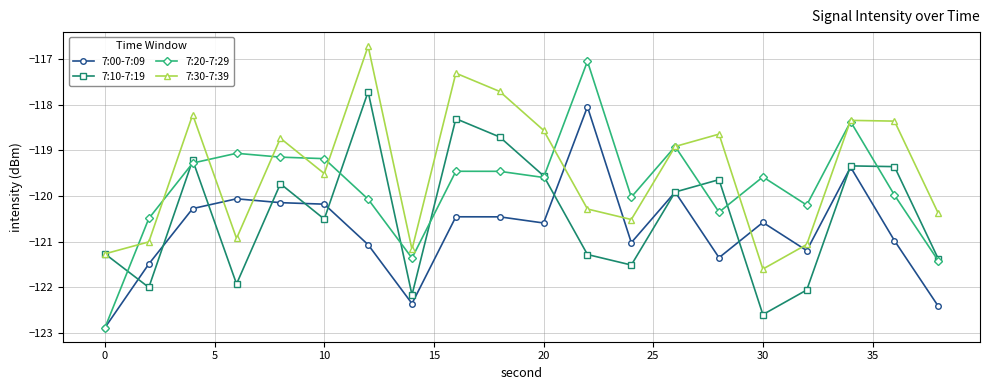

What is the highest value of the 7:10-7:19 series?

-117.7